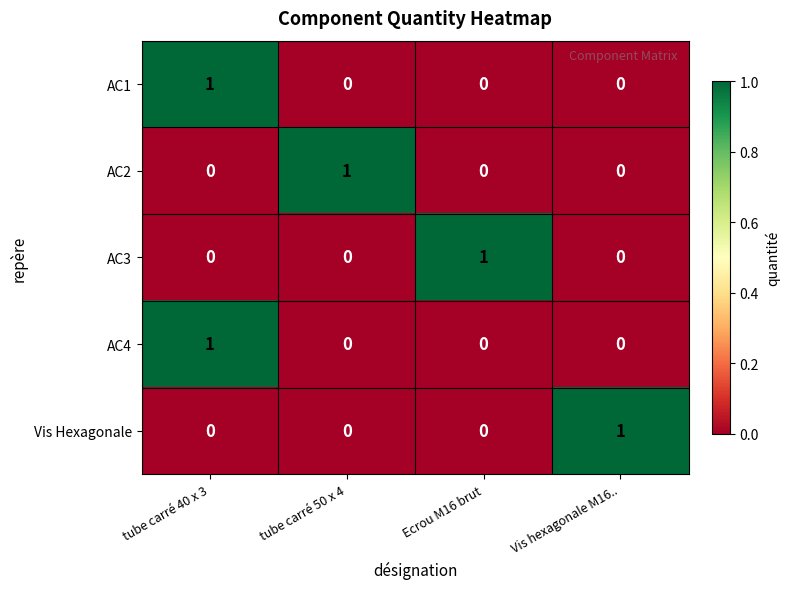

At how many categories does at least one series exceed 0?

4